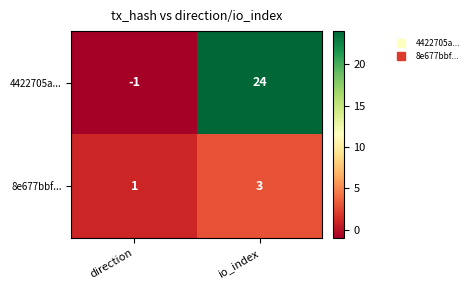

List the series in order of their overall mean, highest first.

4422705a..., 8e677bbf...